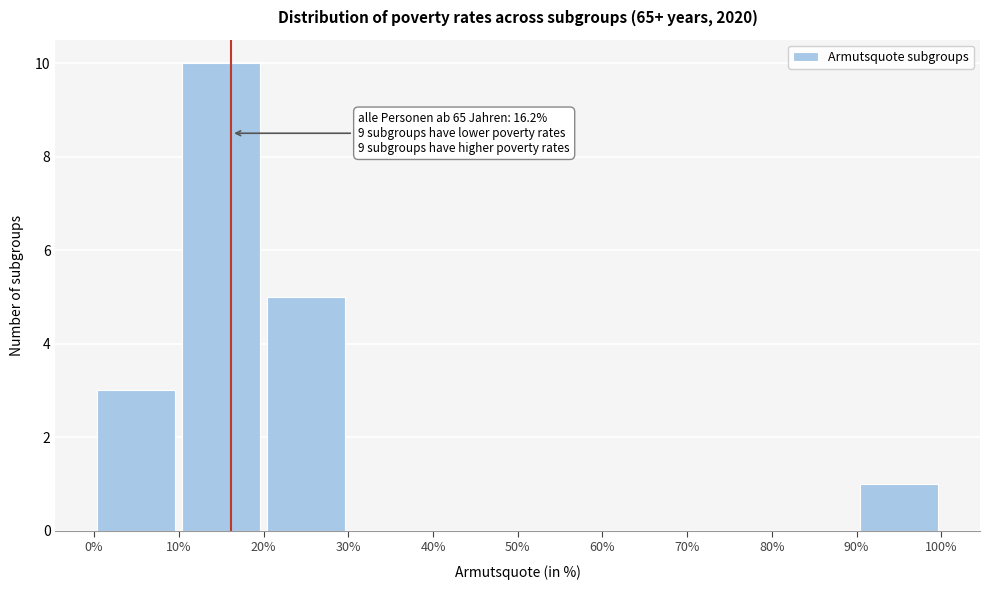

Over which range of the x-axis is the bar tallest?

10% to 20%